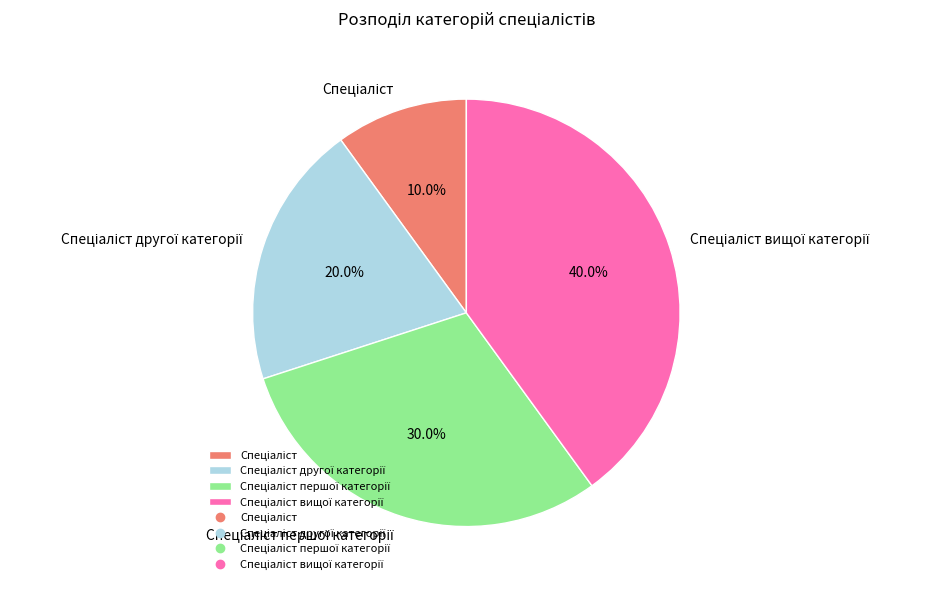

Does any single category account for the majority?

No